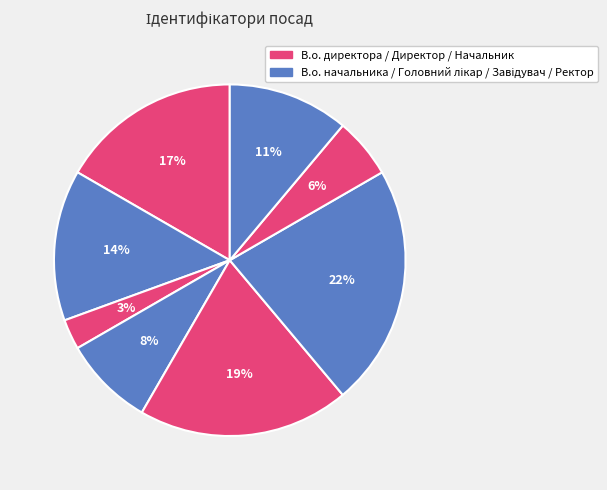

Count the number of slices in the pie.

8